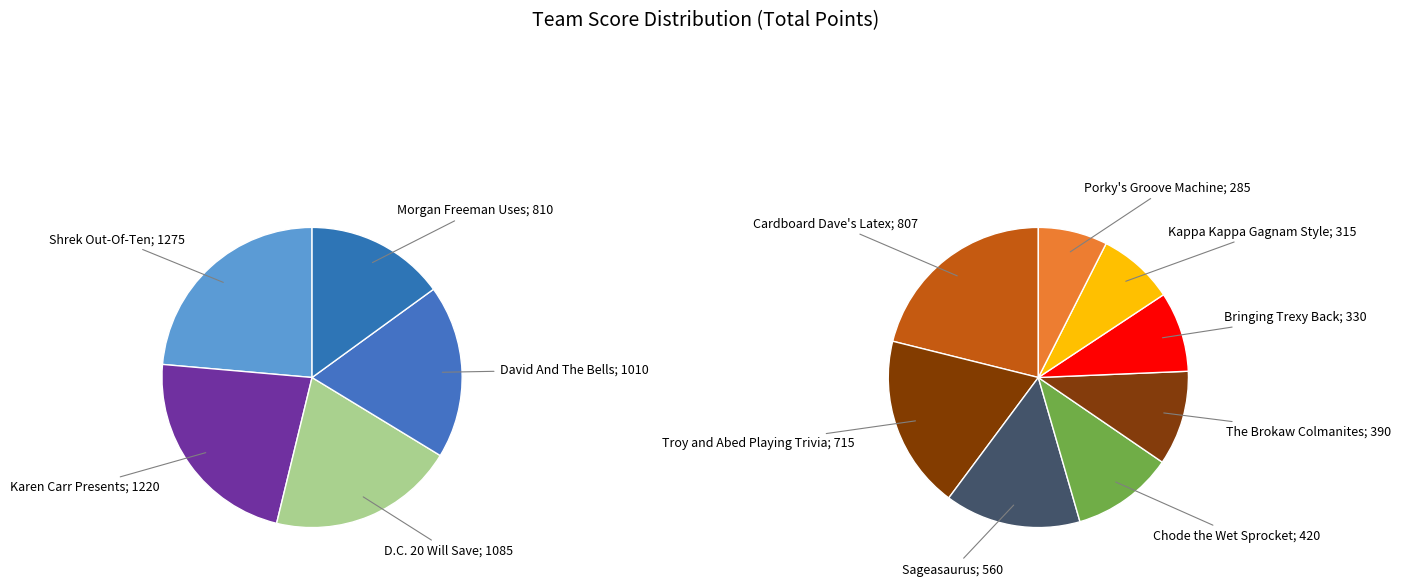

What is the ratio of the value at Porky's Groove Machine to the value at Bringing Trexy Back?

0.9